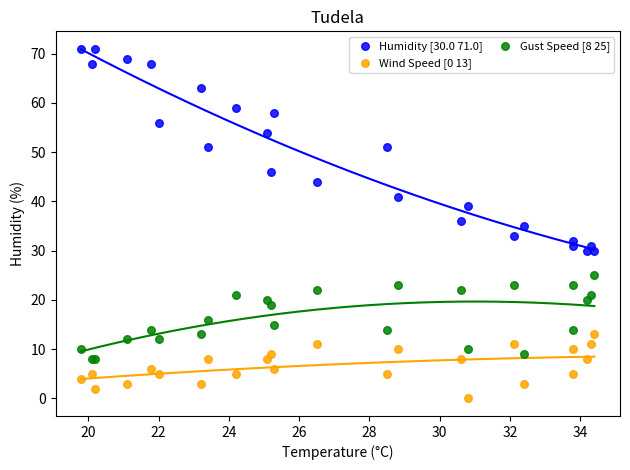

Which series reaches the minimum Y coordinate?

Wind Speed [0 13]